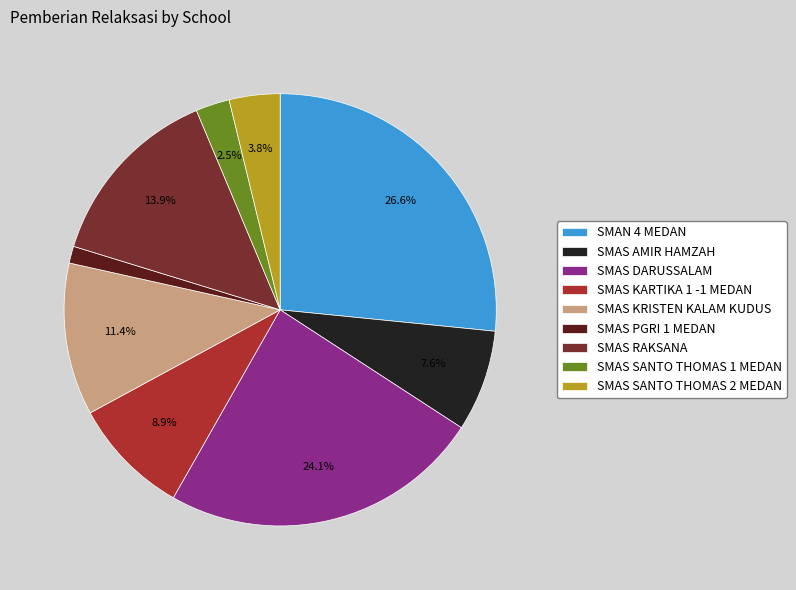

To the nearest percent, what is the difference between the largest and smallest slice percentages?

25%